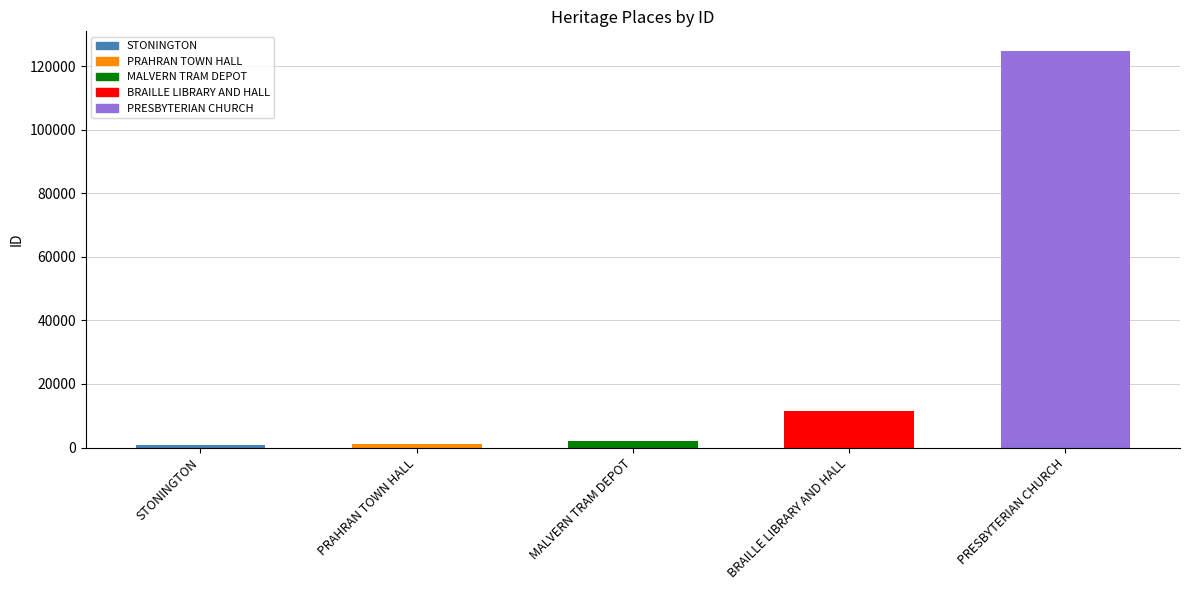

What is the difference between the maximum and minimum values?

124137